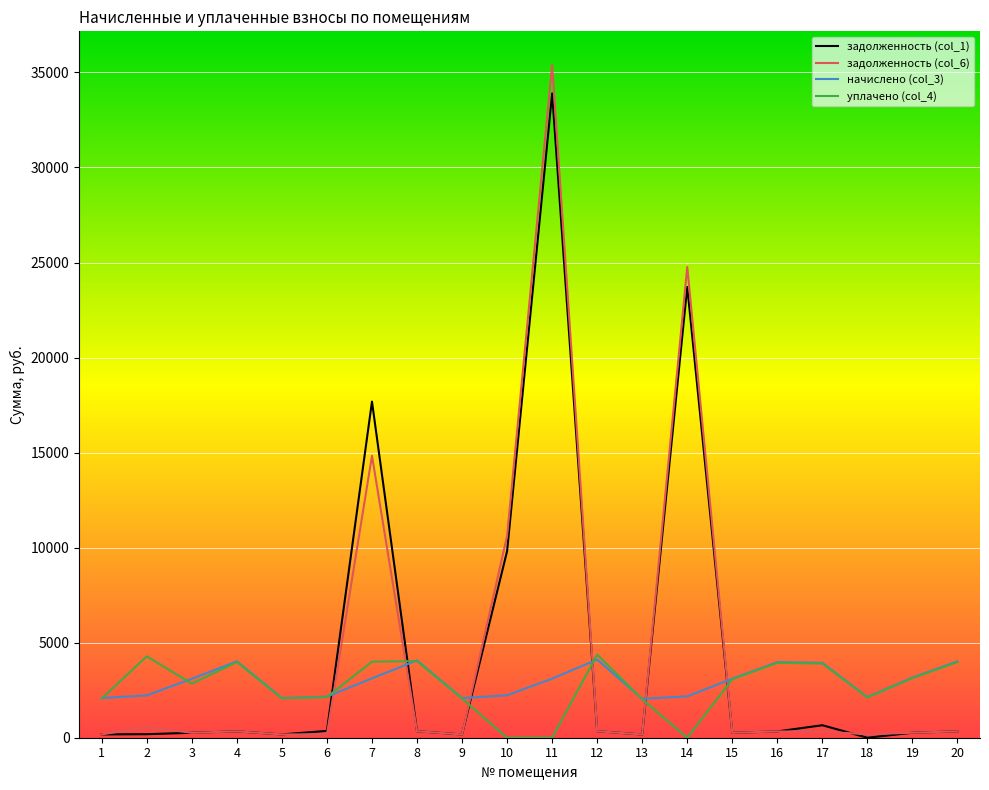

True or false: задолженность (col_1) and начислено (col_3) intersect in this chart.

True